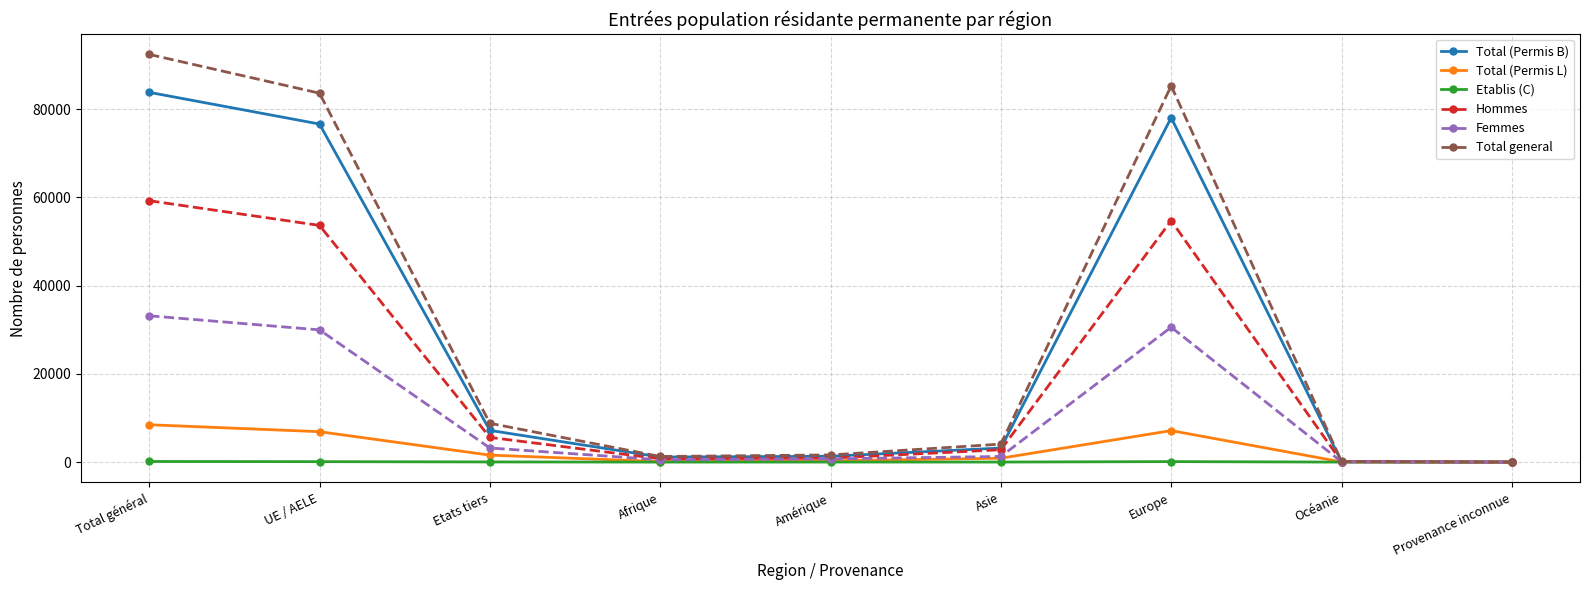

What is the difference between the maximum and minimum values in the Etablis (C) series?

136